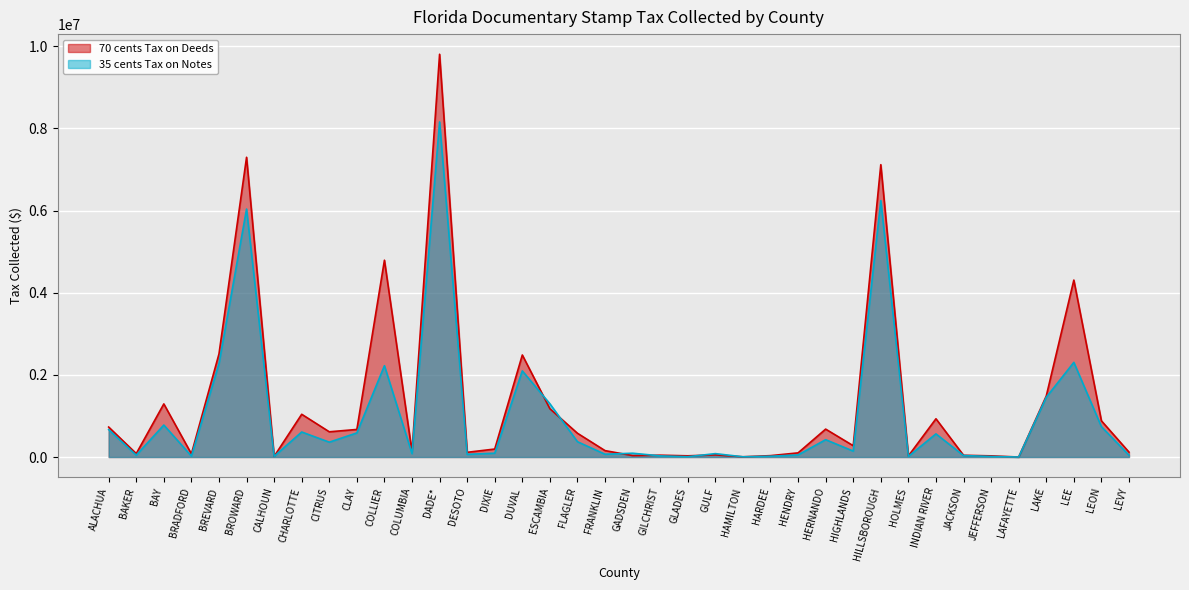

Between BAKER and JACKSON, which is larger?

BAKER